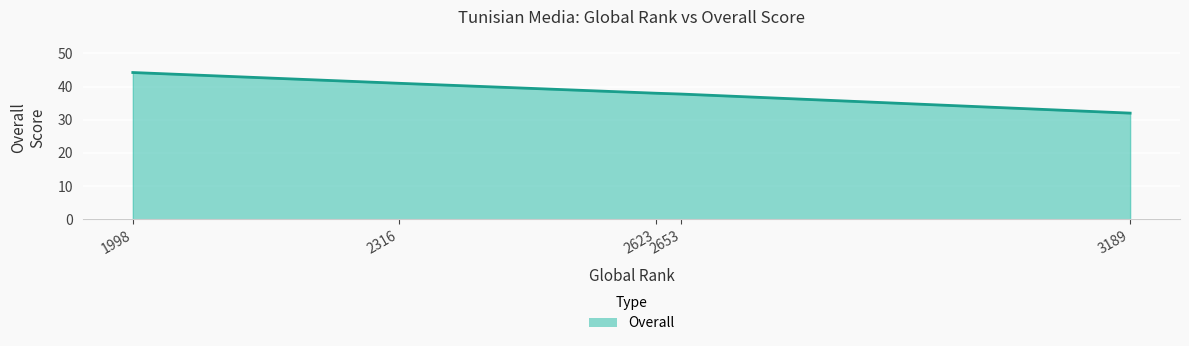

Which category has the lowest value across all series?

3189